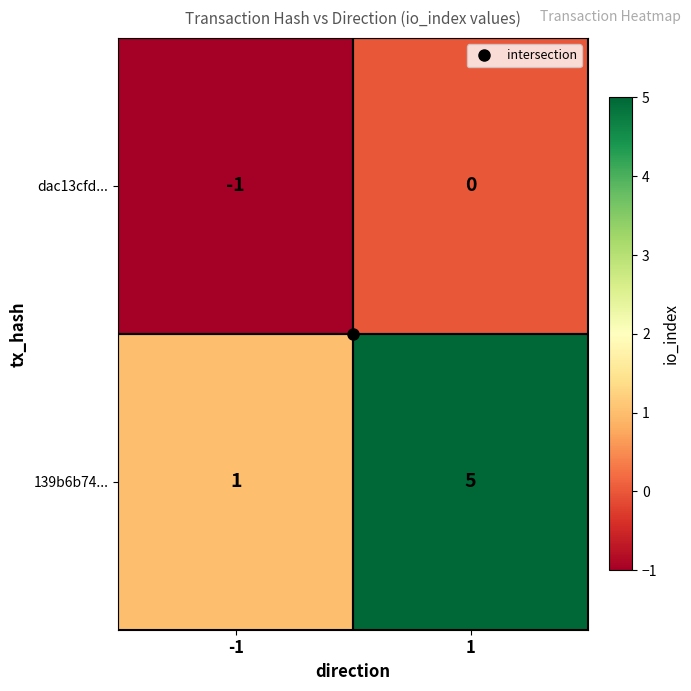

At how many categories does at least one series exceed 4?

1